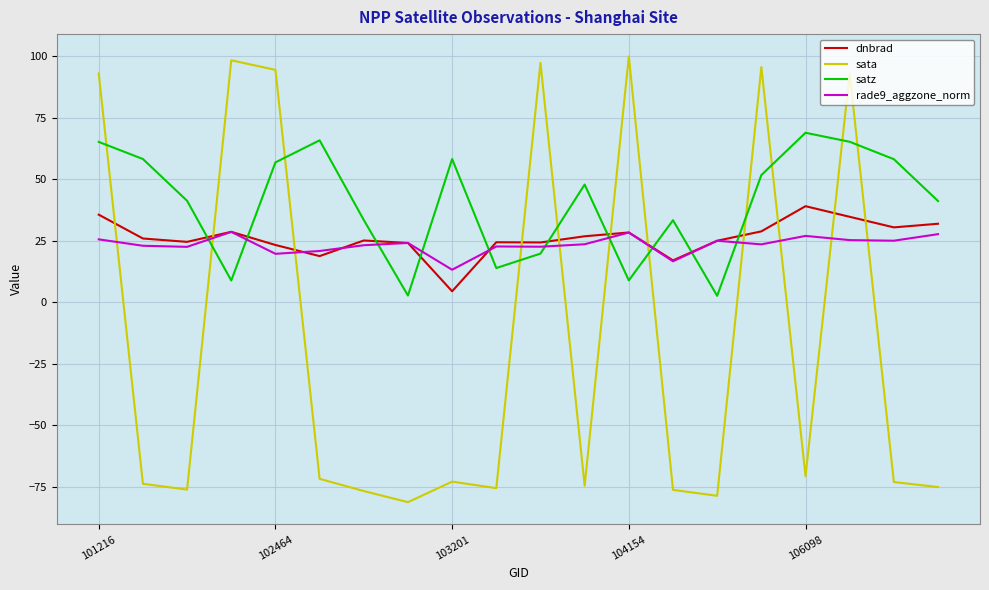

How many series are shown in this chart?

4